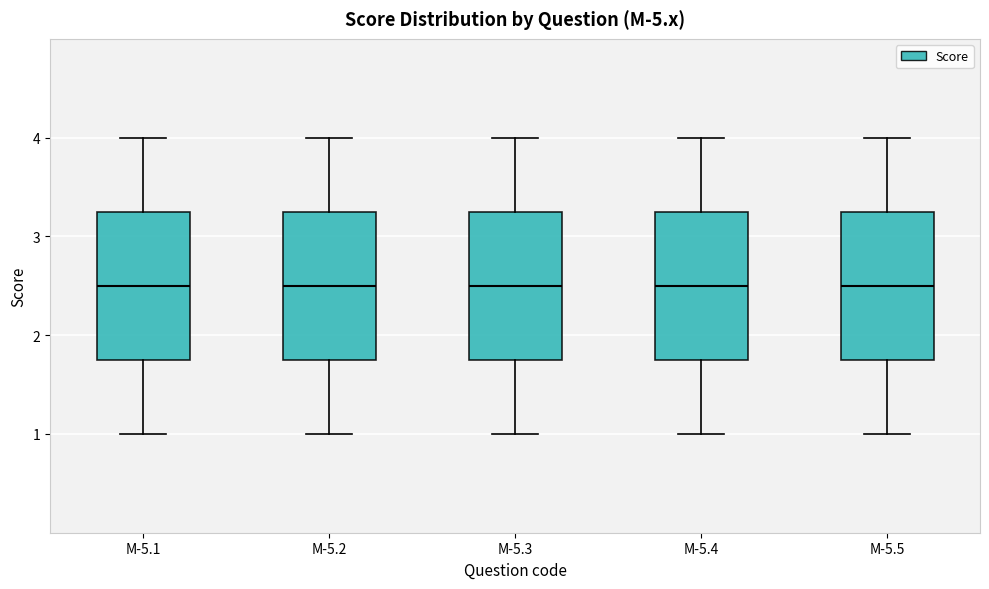

Reading left to right, read every box against the y-axis: the position of its median line, the range the box covers, and the ends of its whiskers. The values are not printed on the chart, so give them approximately, as read against the axis.

M-5.1: median 2.5, box 1.8 to 3.3, whiskers 1.0 to 4.0
M-5.2: median 2.5, box 1.8 to 3.3, whiskers 1.0 to 4.0
M-5.3: median 2.5, box 1.8 to 3.3, whiskers 1.0 to 4.0
M-5.4: median 2.5, box 1.8 to 3.3, whiskers 1.0 to 4.0
M-5.5: median 2.5, box 1.8 to 3.3, whiskers 1.0 to 4.0